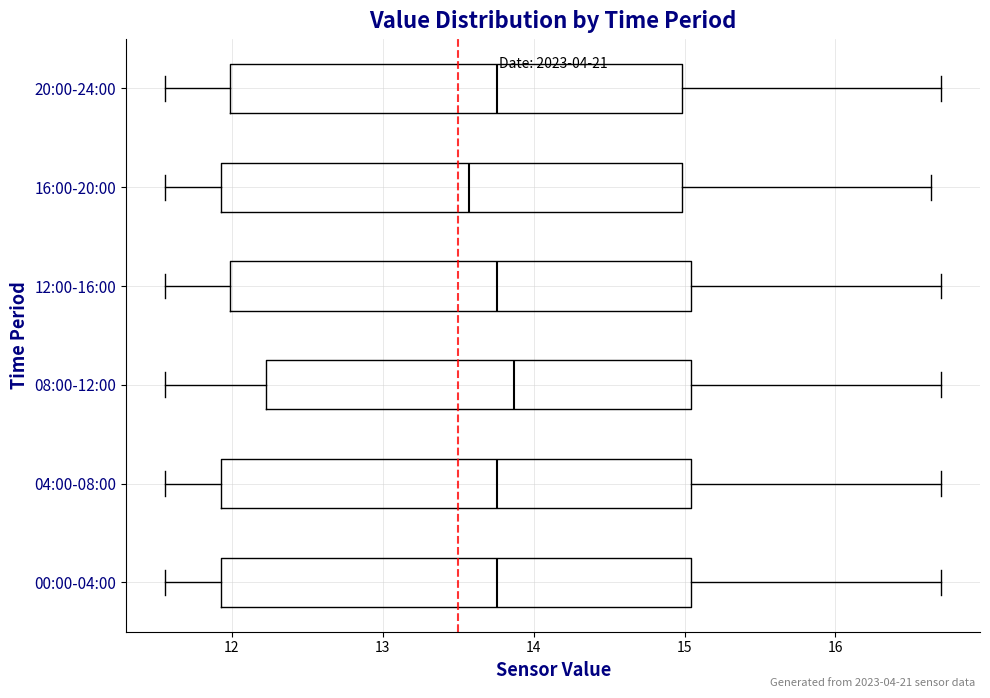

Reading bottom to top, read every box against the x-axis: the position of its median line, the range the box covers, and the ends of its whiskers. The values are not printed on the chart, so give them approximately, as read against the axis.

00:00-04:00: median 13.8, box 11.9 to 15.0, whiskers 11.6 to 16.7
04:00-08:00: median 13.8, box 11.9 to 15.0, whiskers 11.6 to 16.7
08:00-12:00: median 13.9, box 12.2 to 15.0, whiskers 11.6 to 16.7
12:00-16:00: median 13.8, box 12.0 to 15.0, whiskers 11.6 to 16.7
16:00-20:00: median 13.6, box 11.9 to 15.0, whiskers 11.6 to 16.6
20:00-24:00: median 13.8, box 12.0 to 15.0, whiskers 11.6 to 16.7